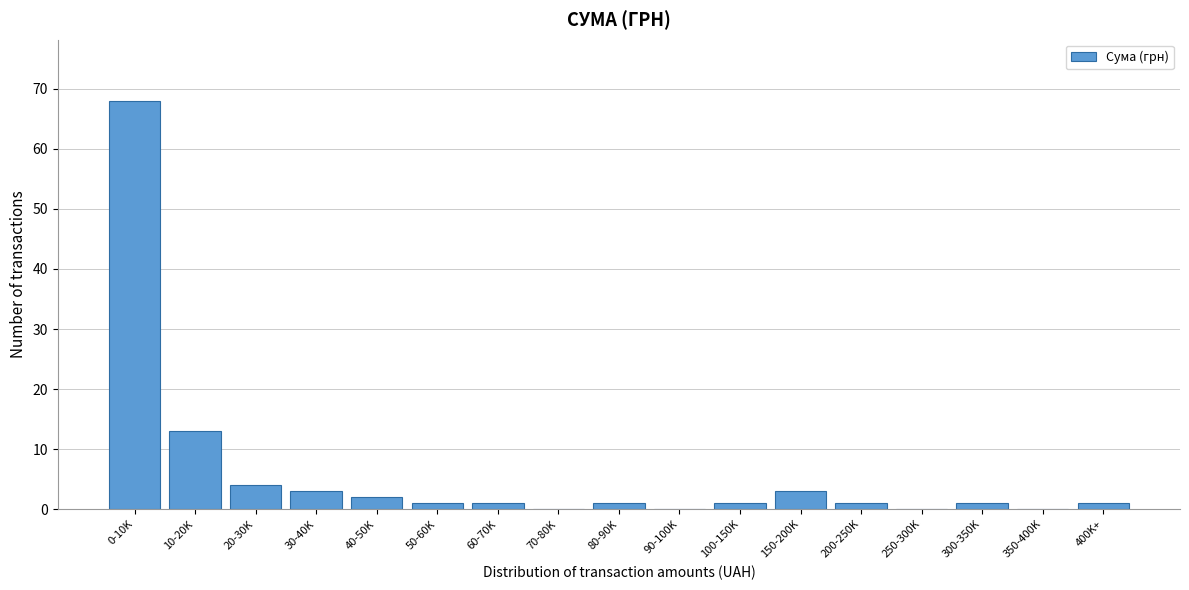

Reading left to right, transcribe all the data shown in this chart.

0-10K=68	10-20K=13	20-30K=4	30-40K=3	40-50K=2	50-60K=1	60-70K=1	70-80K=0	80-90K=1	90-100K=0	100-150K=1	150-200K=3	200-250K=1	250-300K=0	300-350K=1	350-400K=0	400K+=1